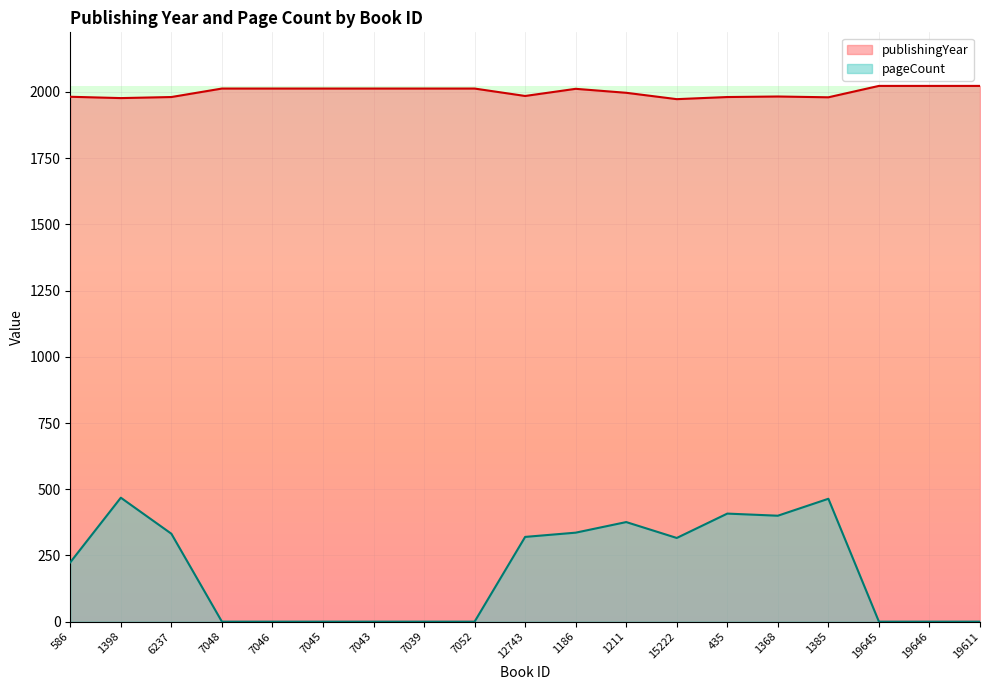

True or false: pageCount and publishingYear cross at least once.

False